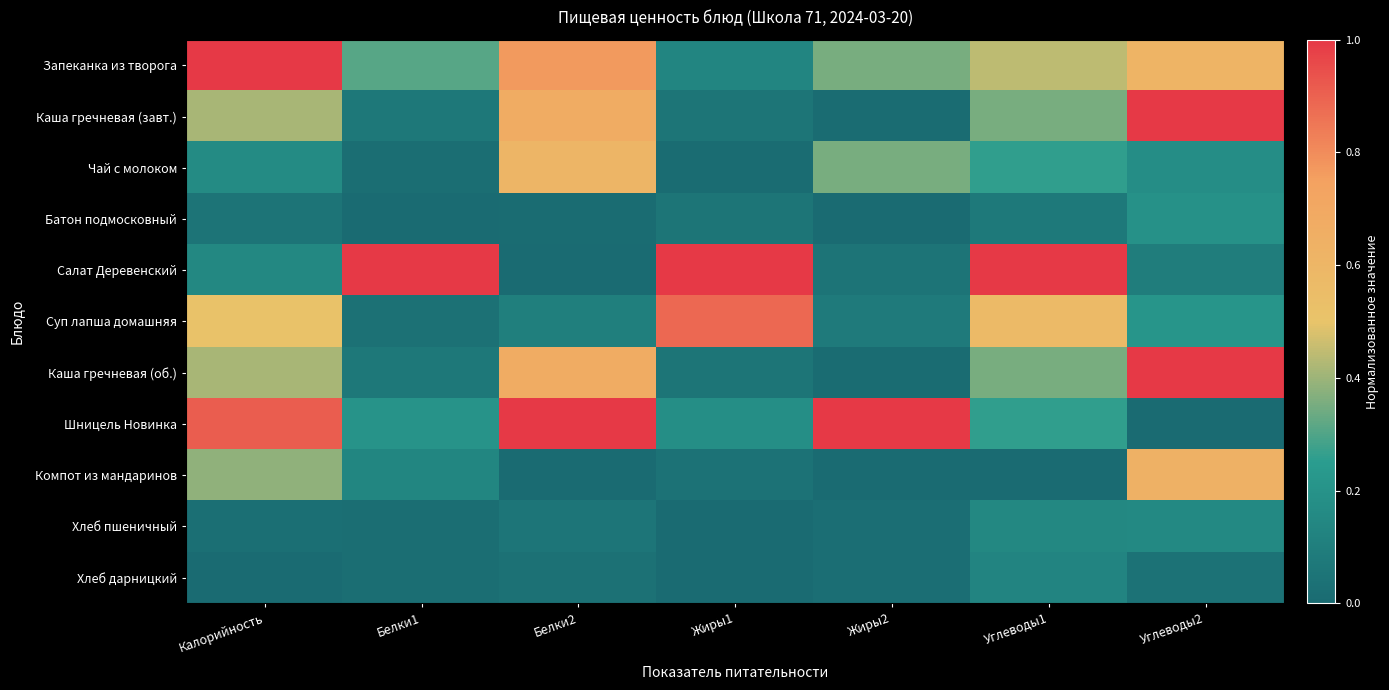

What is the maximum value shown in the chart?

1.0